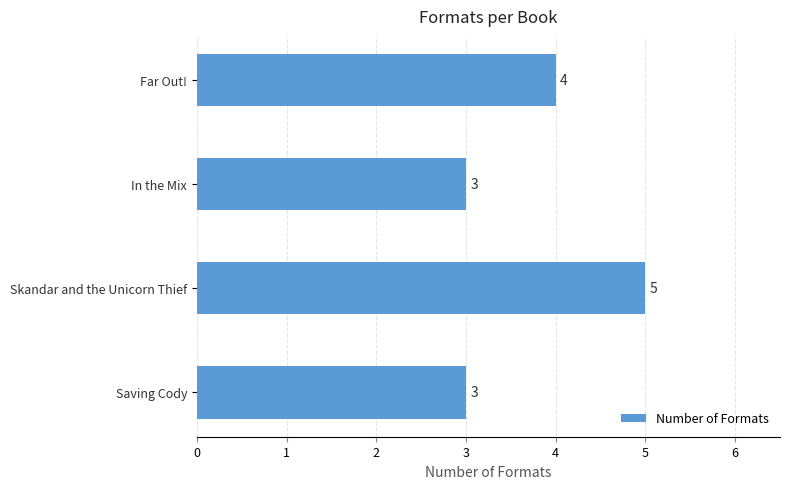

What is the difference between the maximum and minimum values?

2